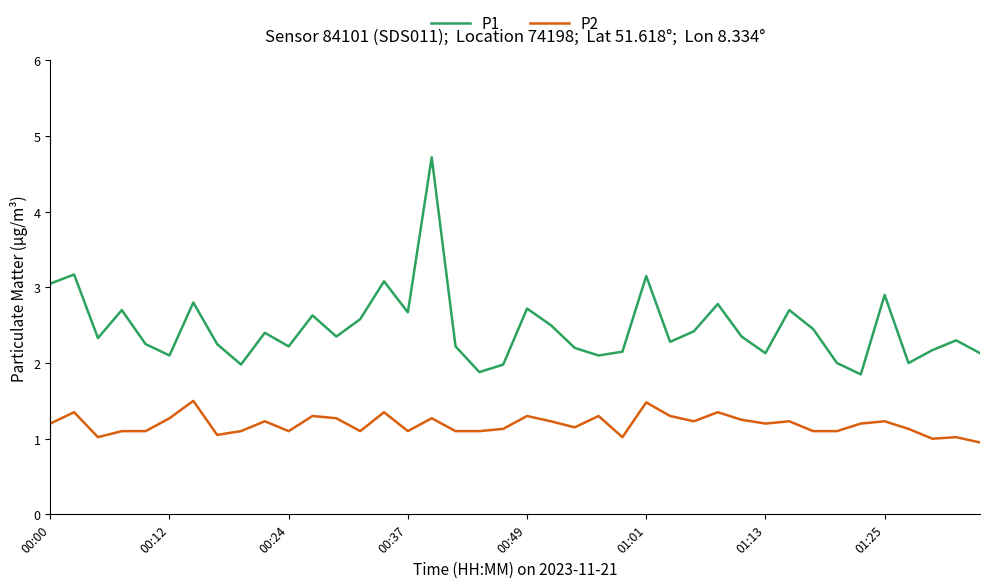

True or false: P2 and P1 intersect in this chart.

False